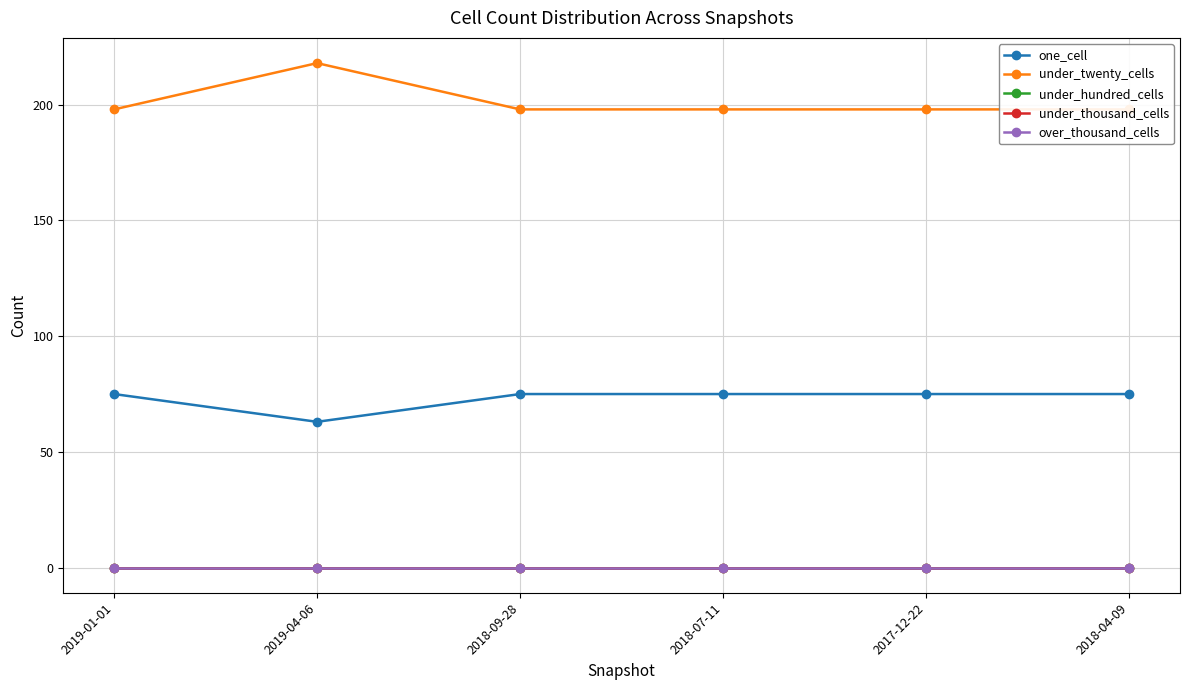

What is the label of the 2nd point from the right?

2017-12-22